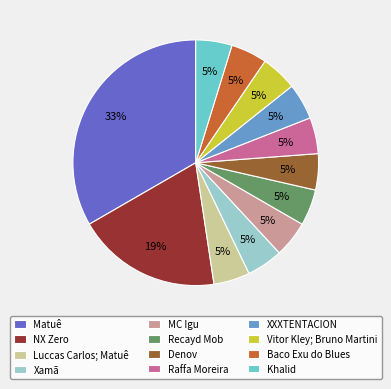

To the nearest percent, what is the combined percentage of MC Igu and Khalid?

10%